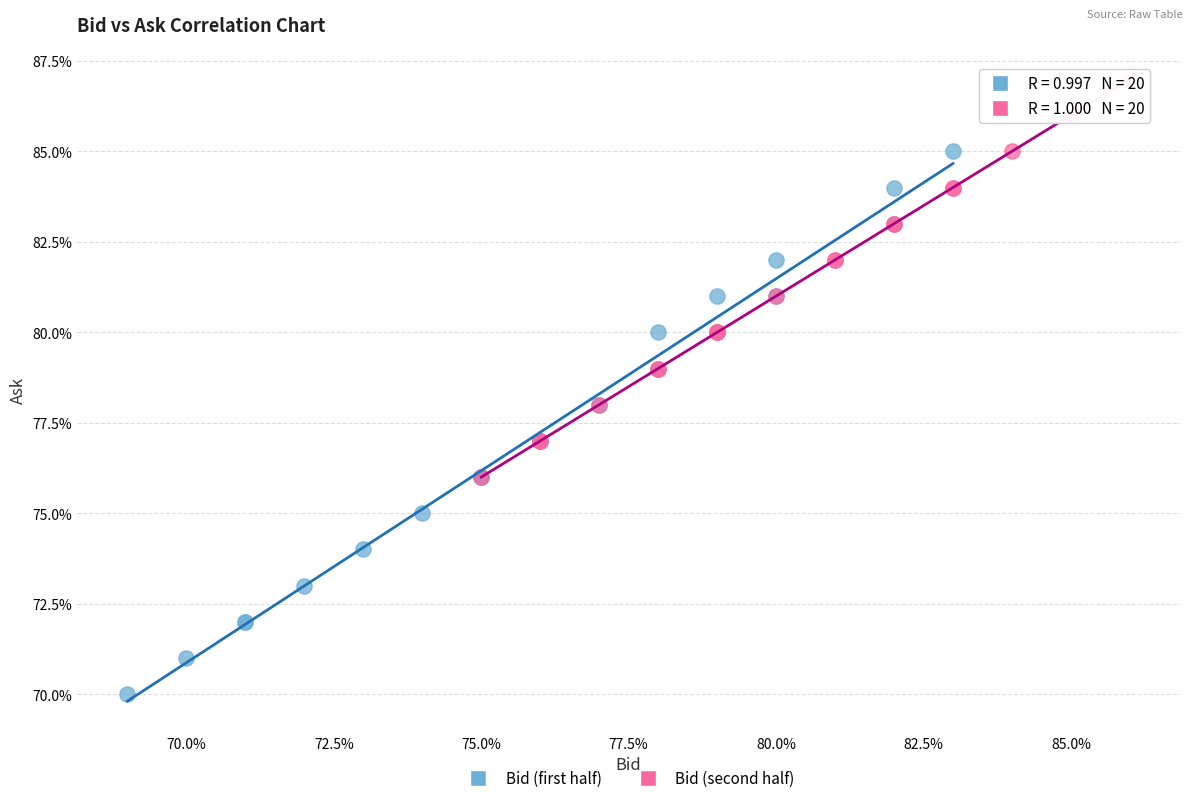

What are all the series names shown in the legend?

Bid (first half), Bid (second half)